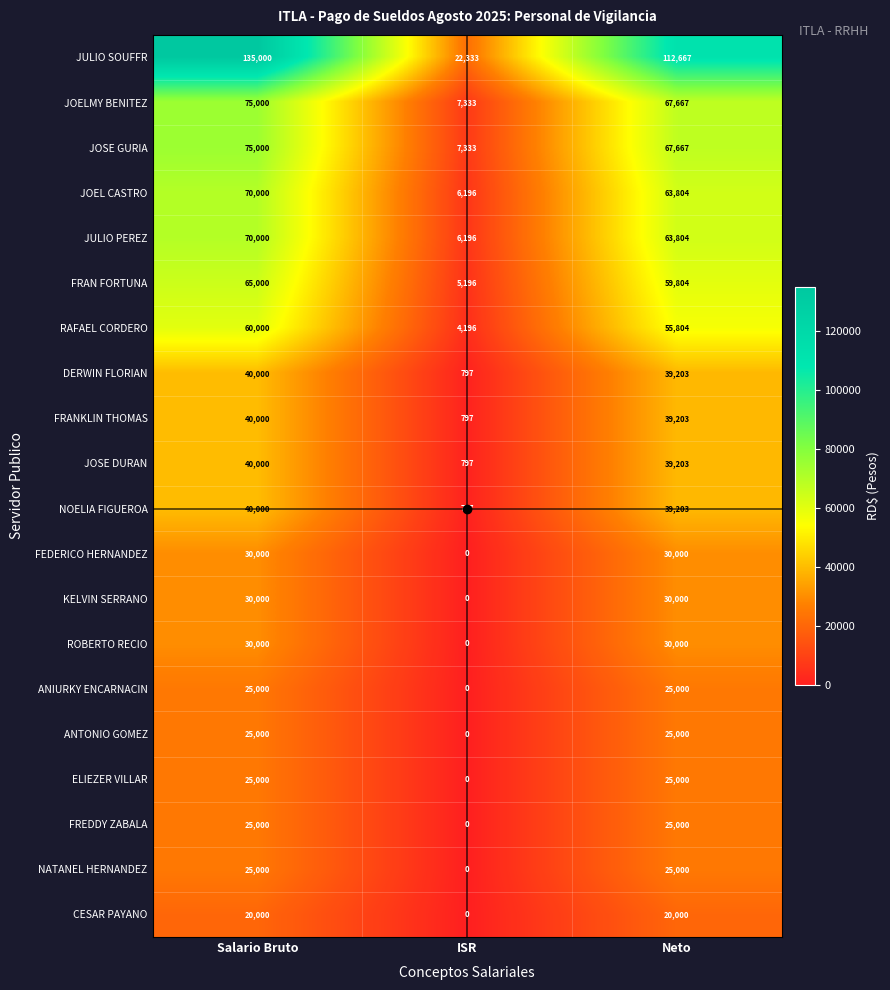

What is the total value across all series at ISR?

61971